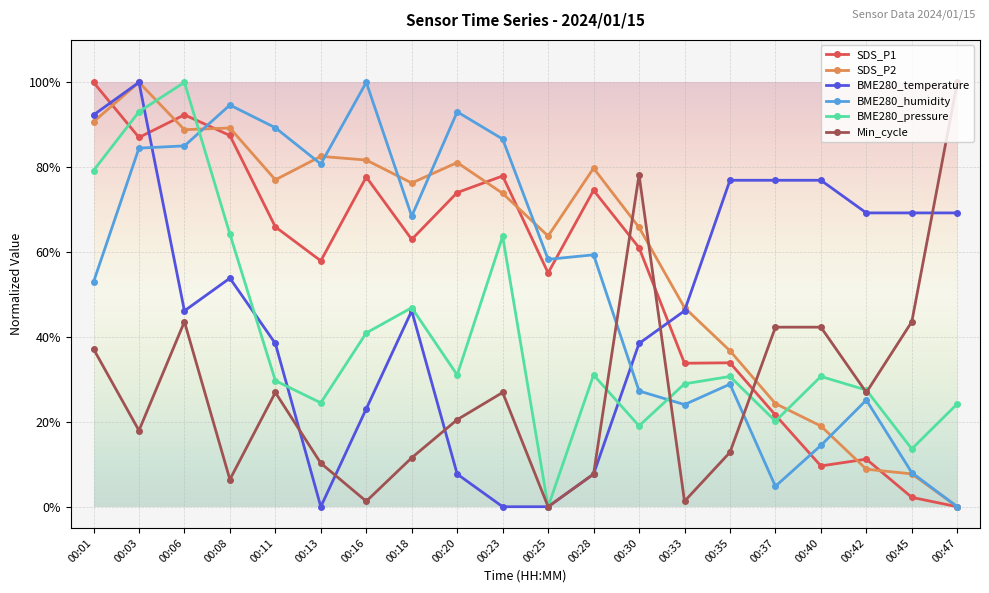

At which category does SDS_P2 reach its first local peak?

00:03